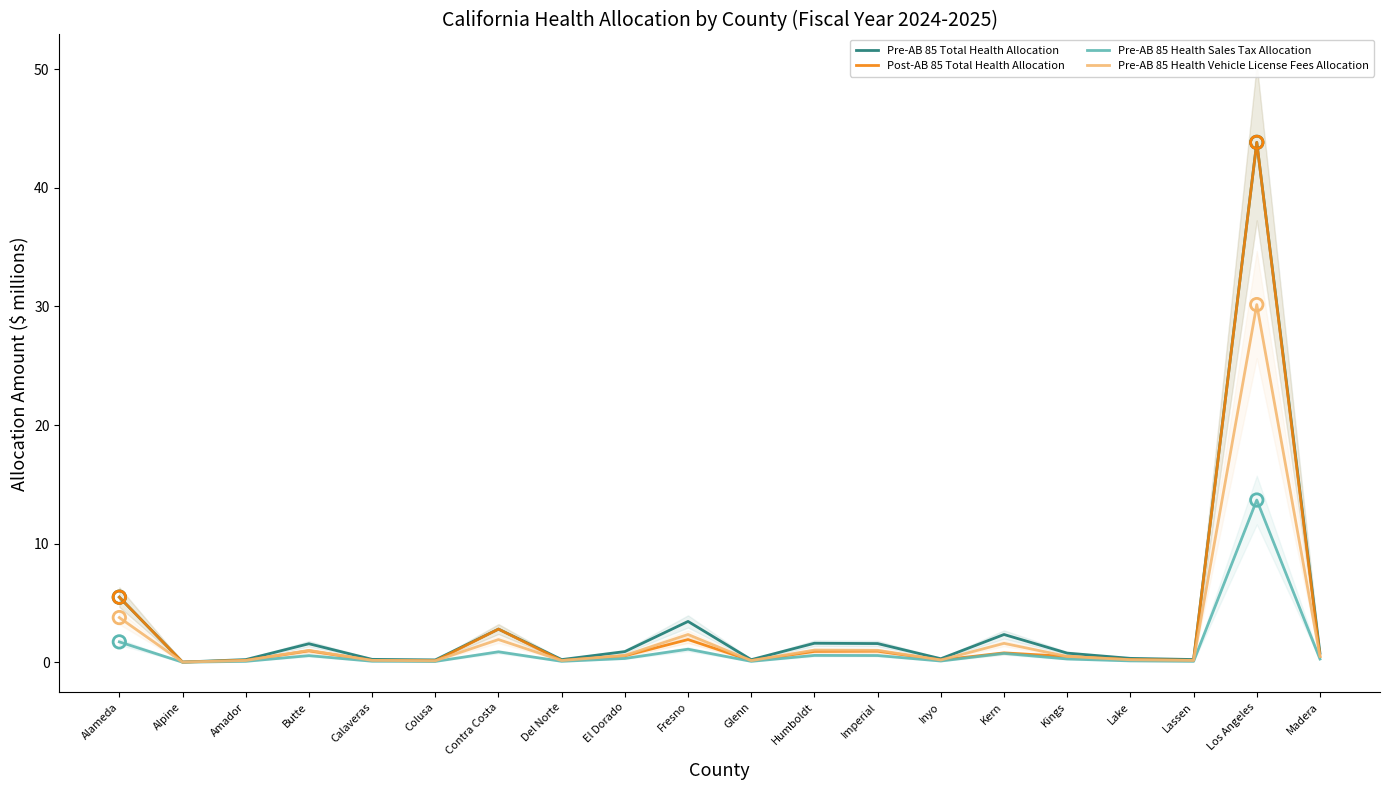

What are all the series names shown in the legend?

Pre-AB 85 Total Health Allocation, Post-AB 85 Total Health Allocation, Pre-AB 85 Health Sales Tax Allocation, Pre-AB 85 Health Vehicle License Fees Allocation